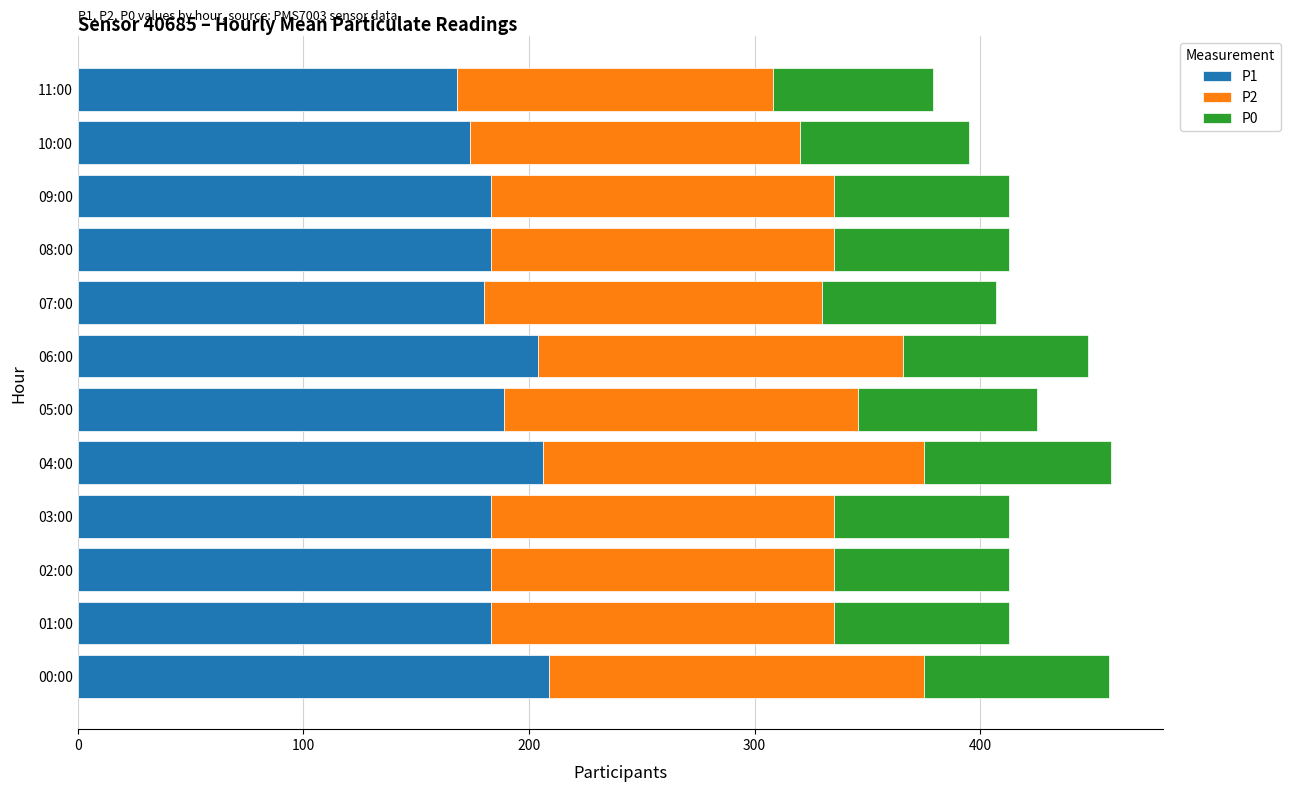

What is the lowest value of the P1 series?

168